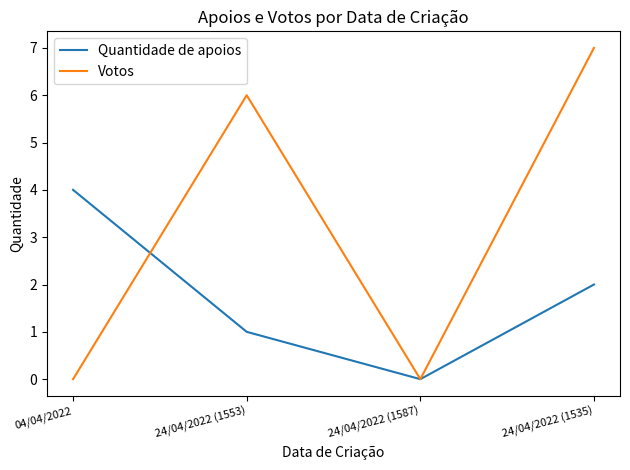

How many interior local valleys does the Quantidade de apoios series have?

1